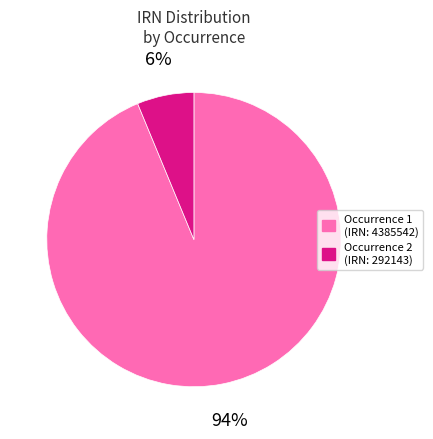

To the nearest percent, what is the difference between the largest and smallest slice percentages?

88%